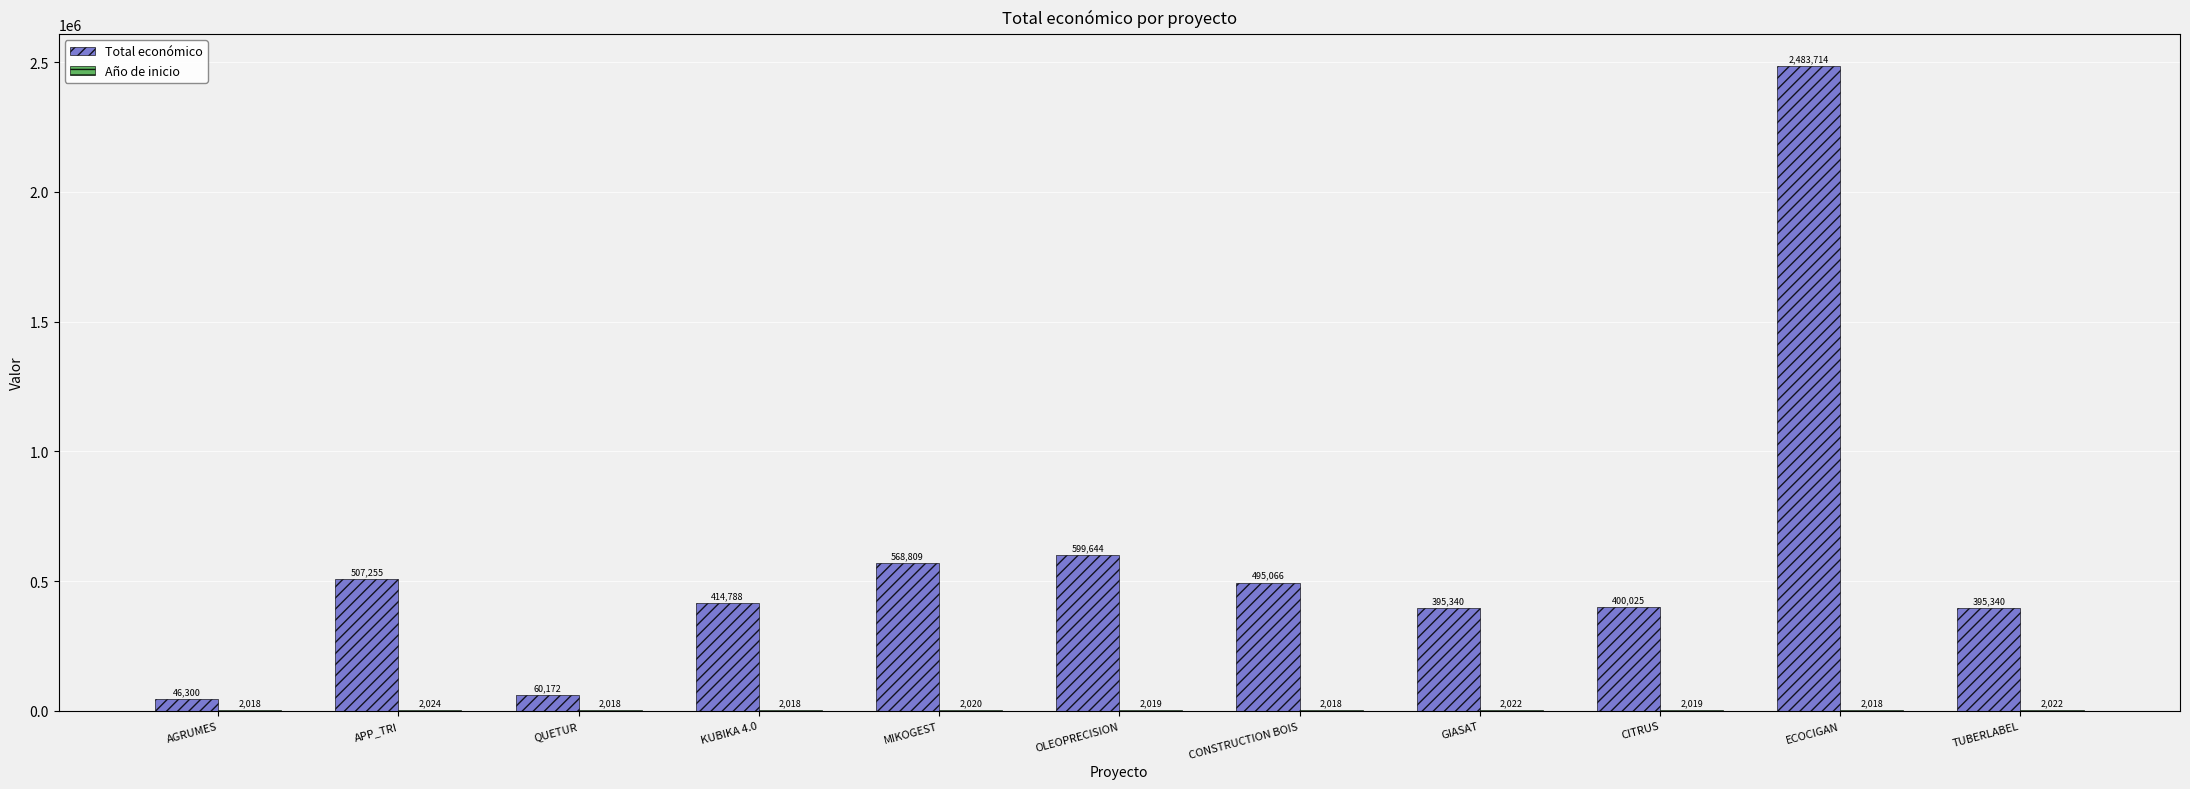

The Total económico series shows 606979 at CITRUS. True or false?

False